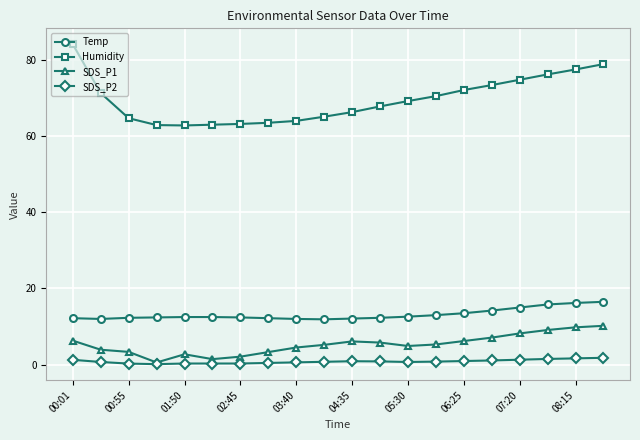

Which series has the widest spread of values?

Humidity